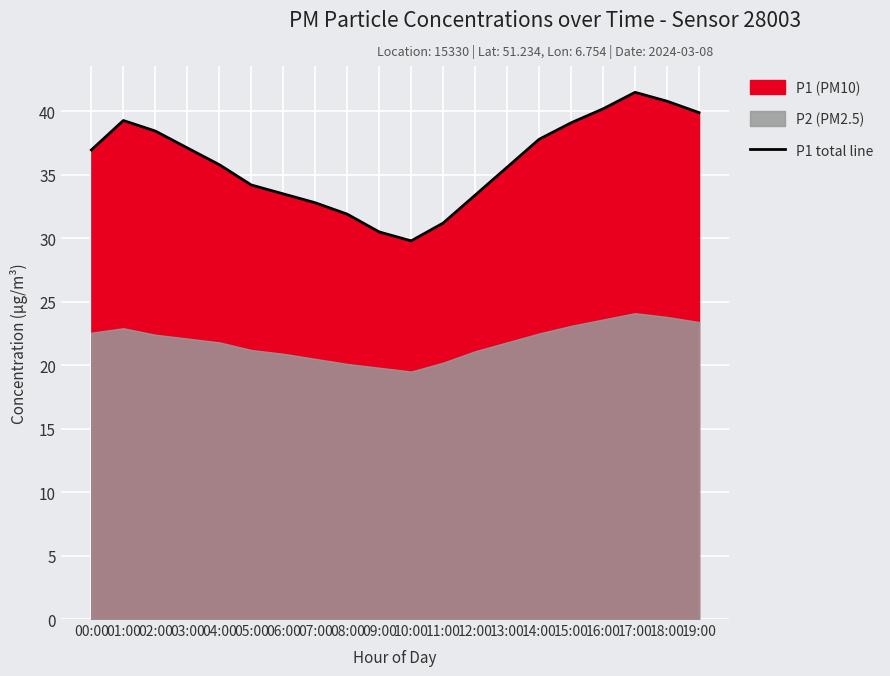

Reading left to right, list all the values displayed in this chart.

00:00=37.0	01:00=39.3	02:00=38.5	03:00=37.1	04:00=35.8	05:00=34.2	06:00=33.5	07:00=32.8	08:00=31.9	09:00=30.5	10:00=29.8	11:00=31.2	12:00=33.4	13:00=35.6	14:00=37.8	15:00=39.1	16:00=40.2	17:00=41.5	18:00=40.8	19:00=39.9